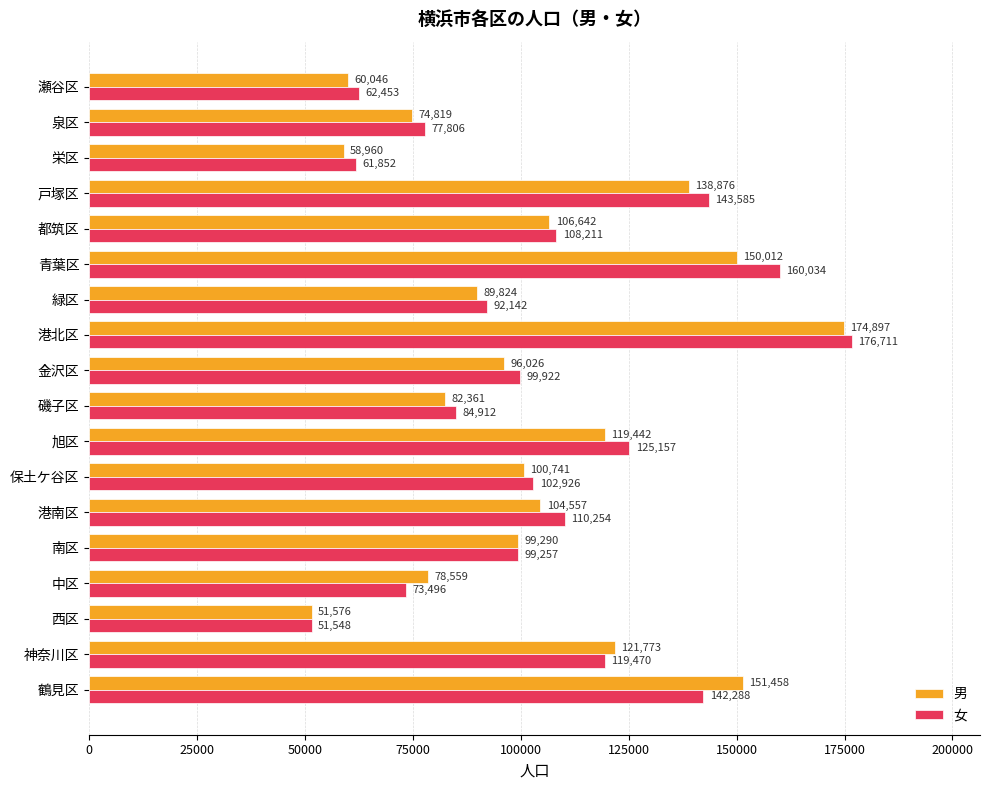

True or false: 男 has a value of 139445 at 磯子区.

False